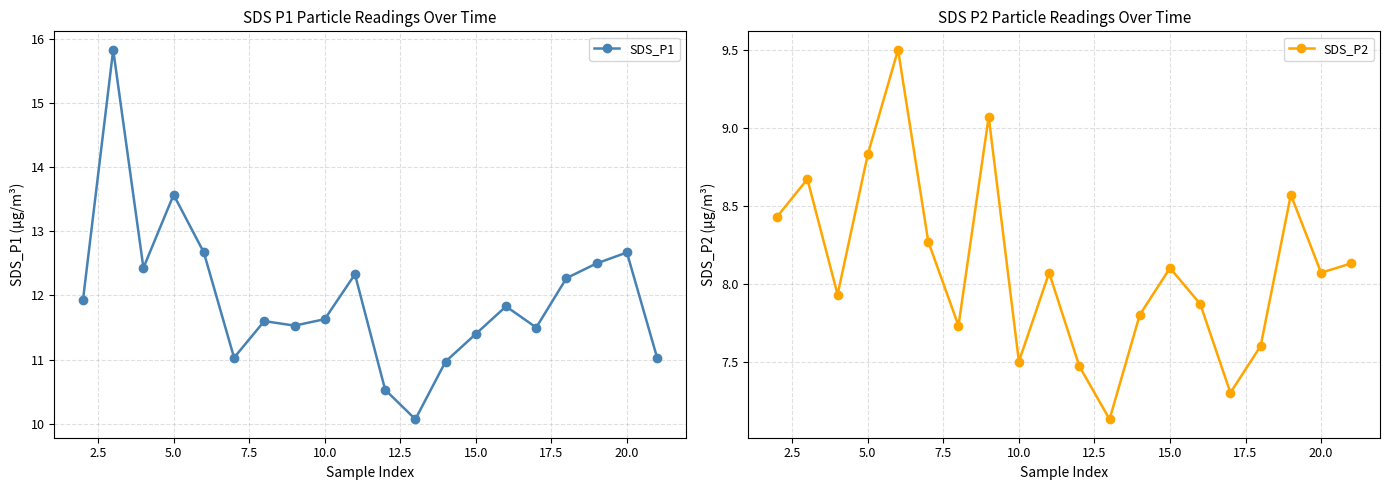

In SDS_P1, how many points are higher than both neighbors (excluding endpoints)?

6